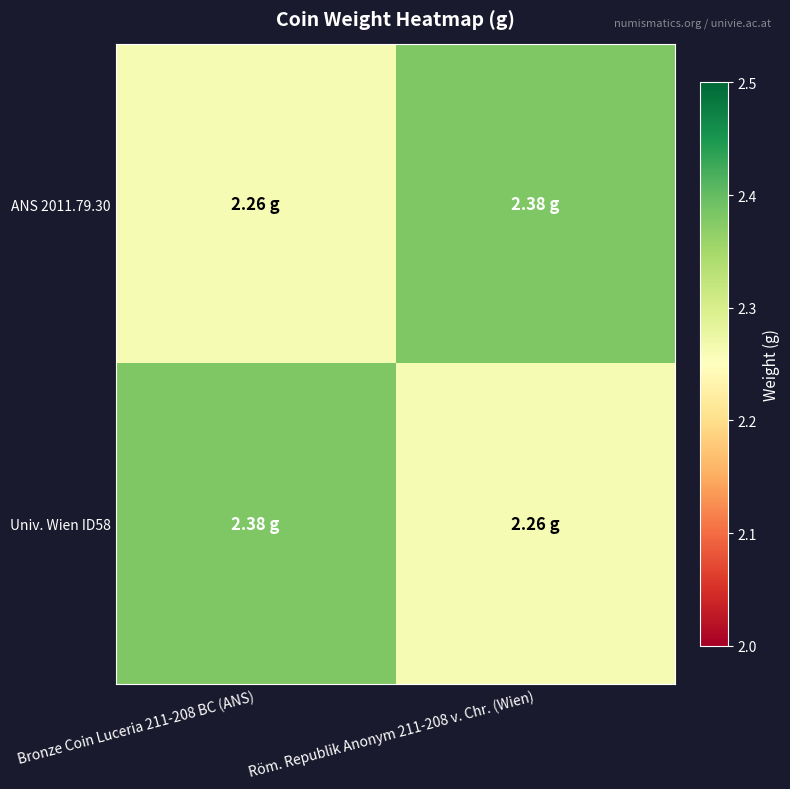

Reading left to right, what are all the values shown in this chart?

ANS 2011.79.30: Bronze Coin Luceria 211-208 BC (ANS)=2.3	Röm. Republik Anonym 211-208 v. Chr. (Wien)=2.4
Univ. Wien ID58: Bronze Coin Luceria 211-208 BC (ANS)=2.4	Röm. Republik Anonym 211-208 v. Chr. (Wien)=2.3